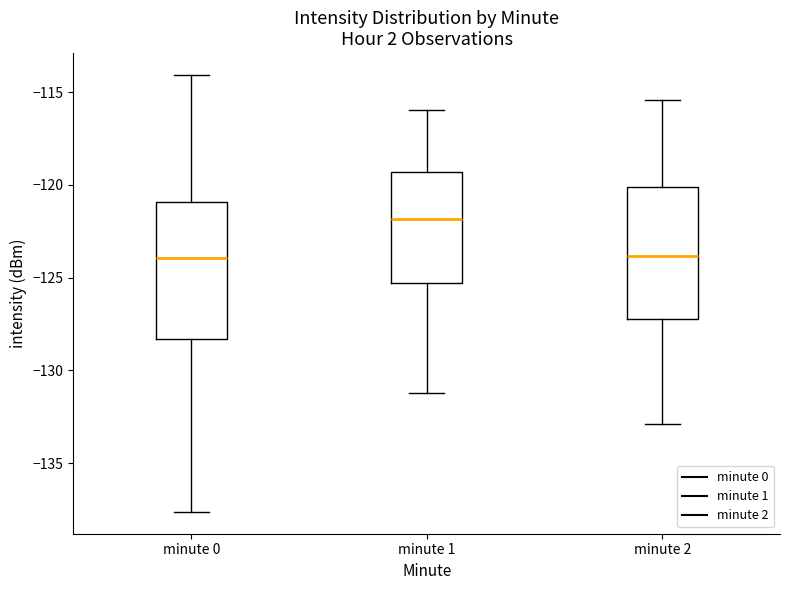

Reading left to right, read every box against the y-axis: the position of its median line, the range the box covers, and the ends of its whiskers. The values are not printed on the chart, so give them approximately, as read against the axis.

minute 0: median -124.0, box -128.5 to -121.0, whiskers -137.5 to -114.0
minute 1: median -122.0, box -125.5 to -119.5, whiskers -131.0 to -116.0
minute 2: median -124.0, box -127.0 to -120.0, whiskers -133.0 to -115.5